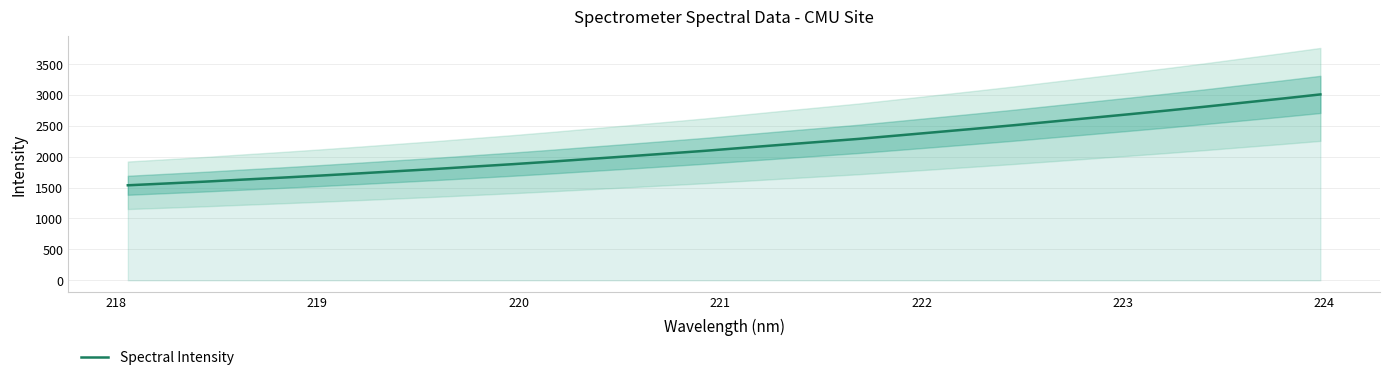

What is the smallest value displayed?

1537.3